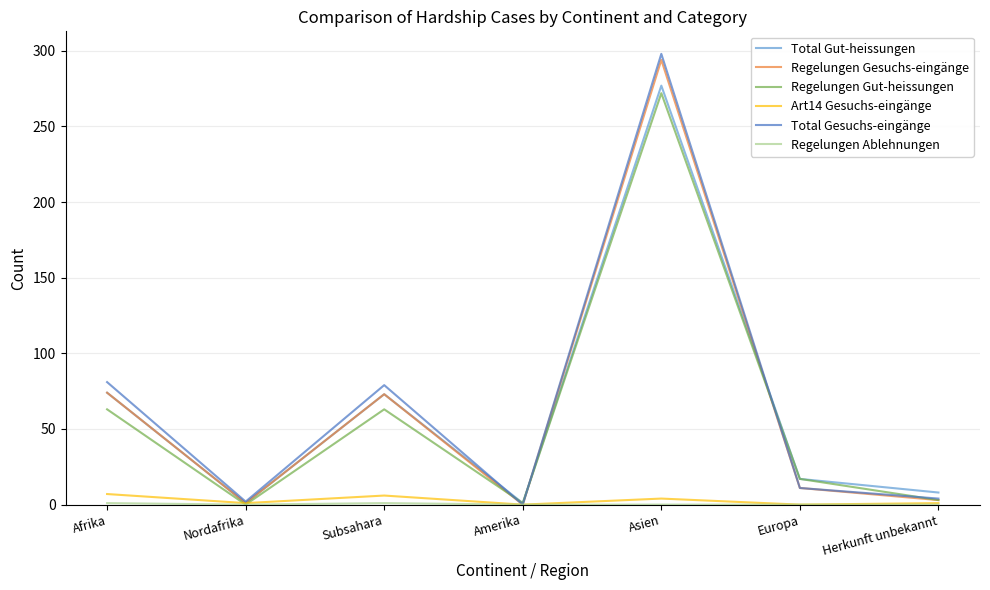

Which series has the largest range (max minus min)?

Total Gesuchs-eingänge